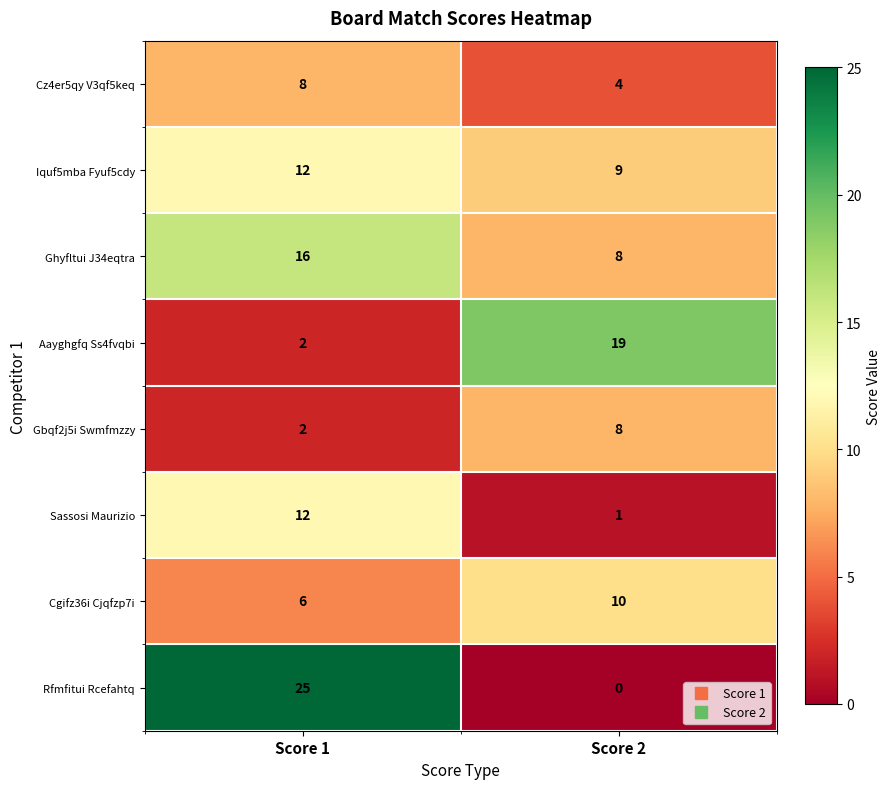

Rank the categories by Cz4er5qy V3qf5keq value from lowest to highest.

Score 2, Score 1